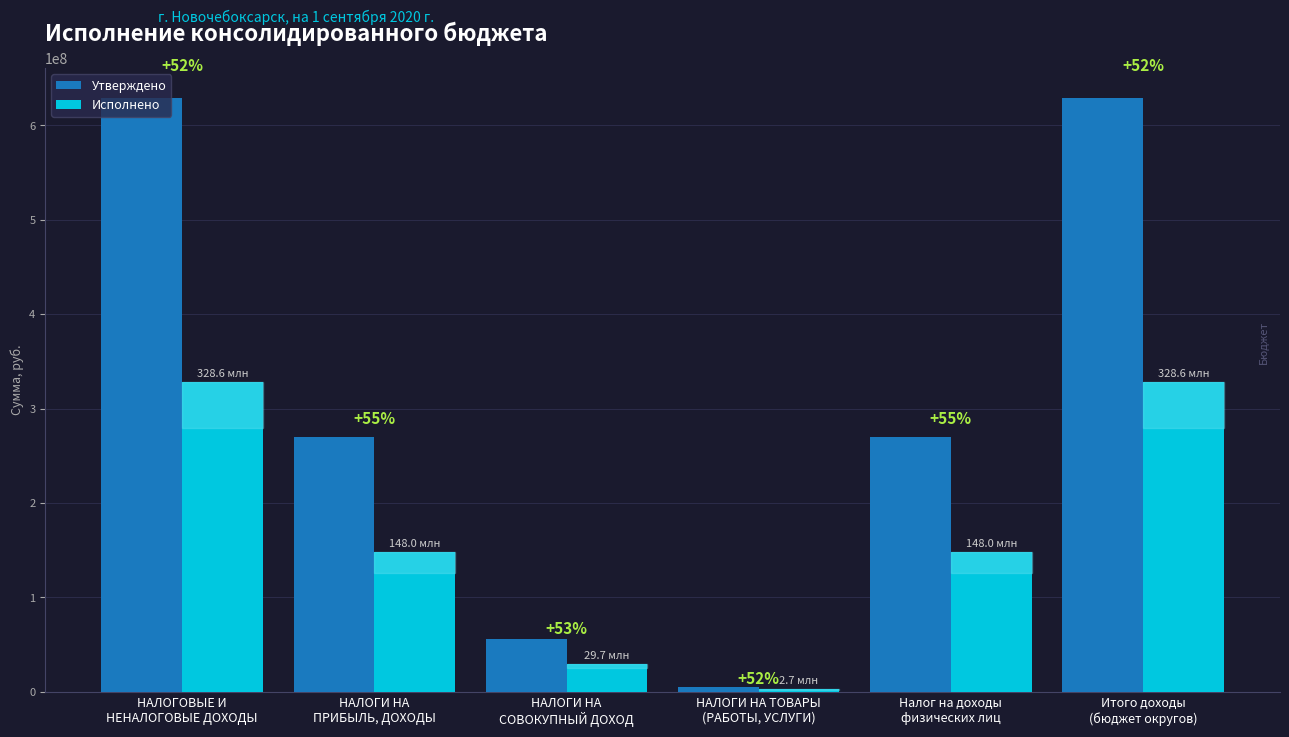

What is the difference between the maximum and second lowest values in the Утверждено series?

572749973.0